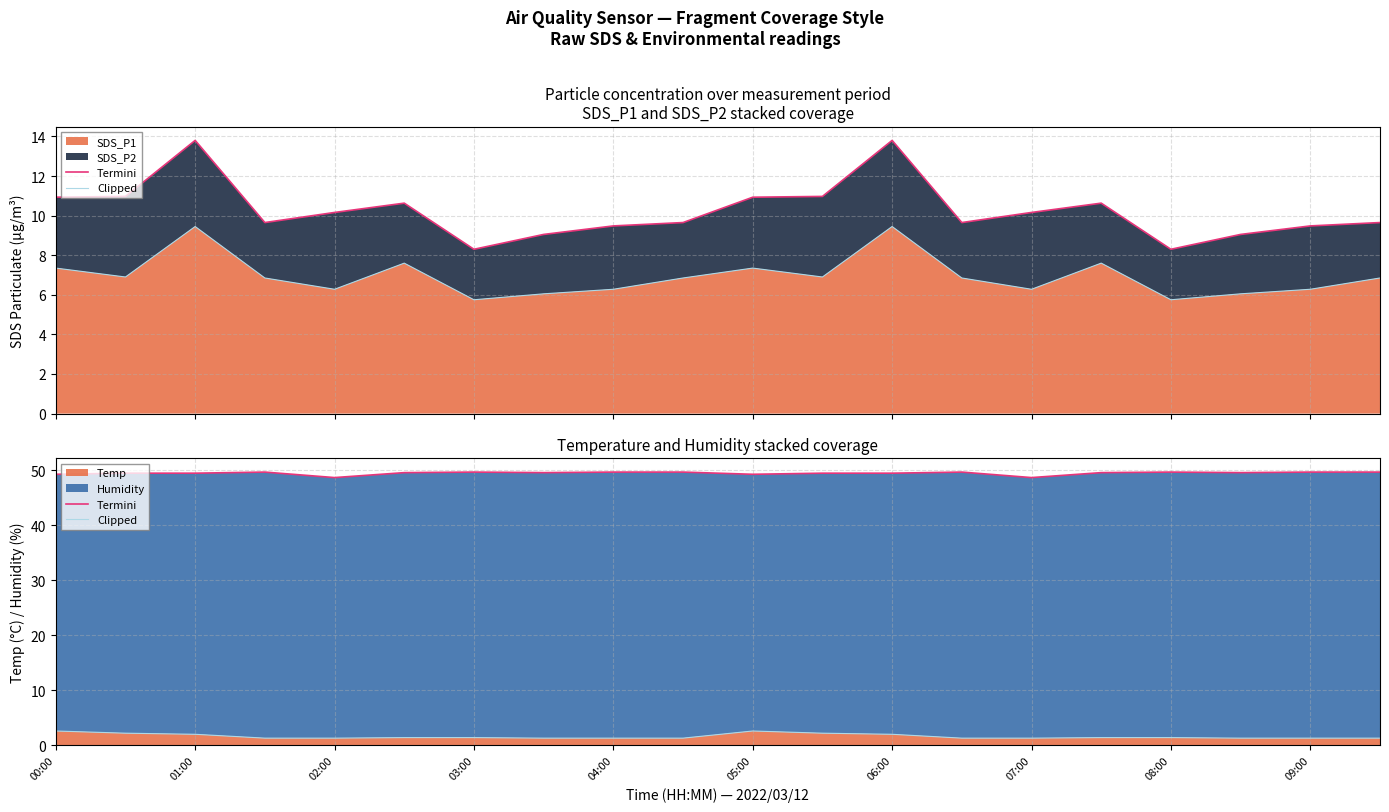

How many lines are shown in the chart?

2